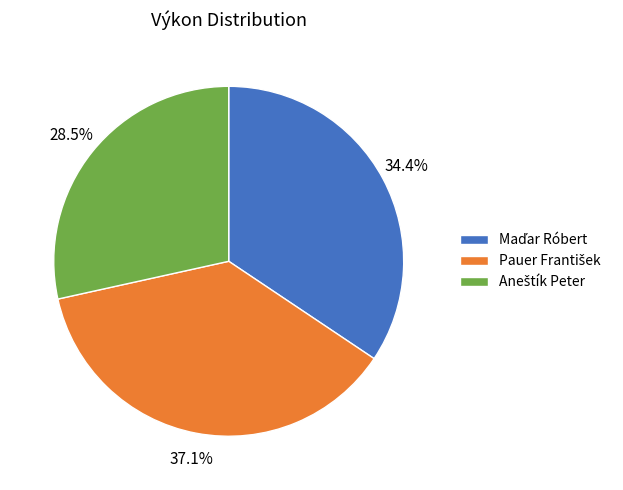

Does any single category account for the majority?

No